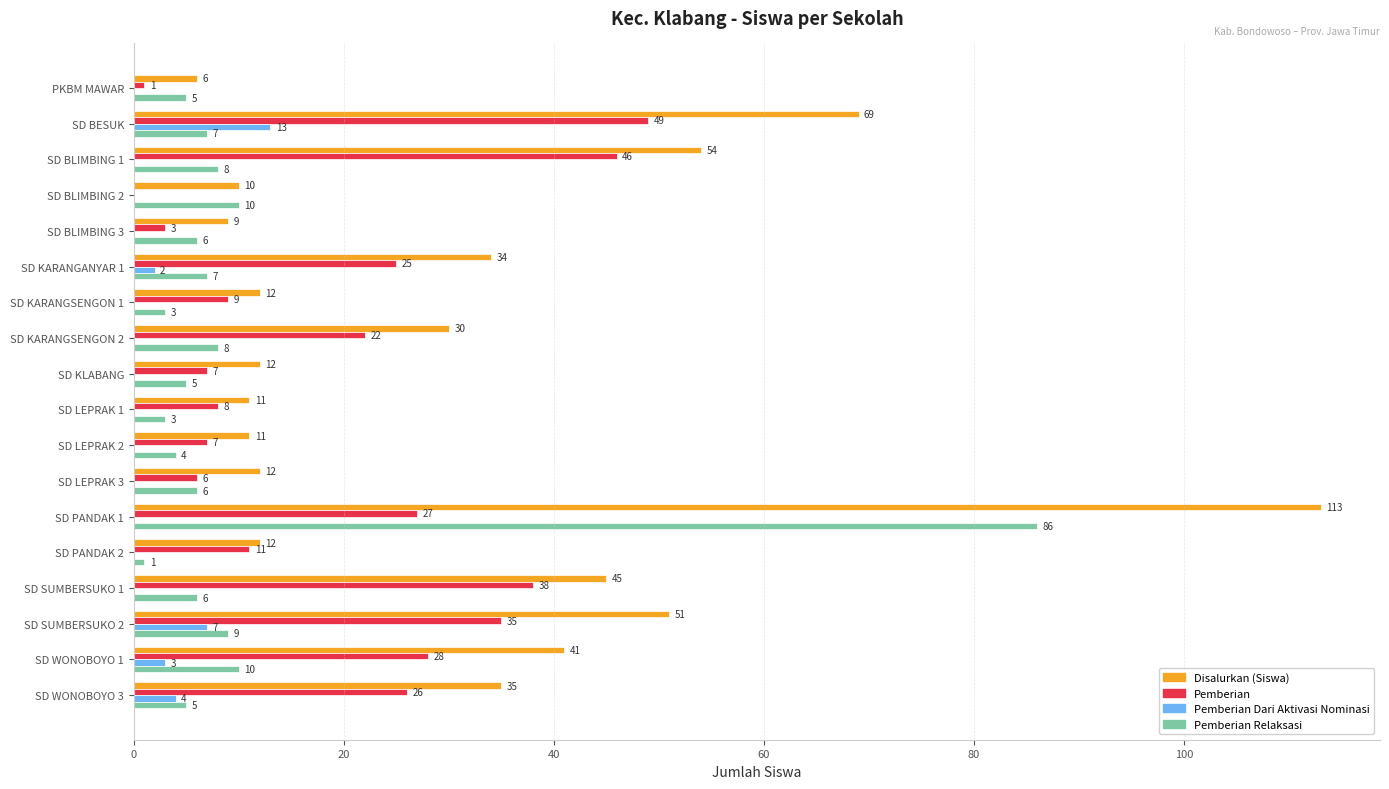

What is the approximate value of Pemberian Relaksasi at SD BLIMBING 2?

10